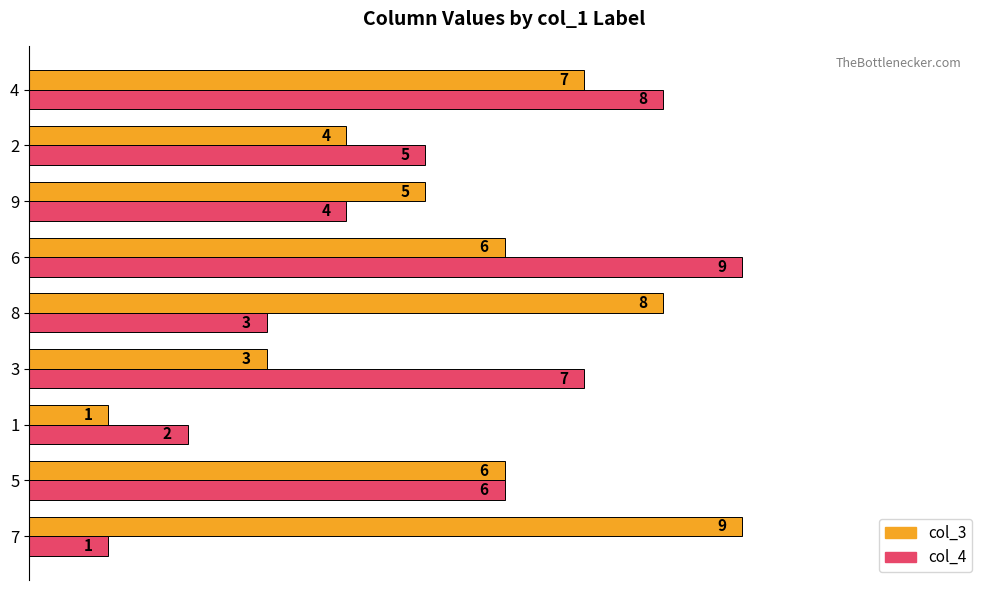

What is the difference between the maximum and minimum values in the col_3 series?

8